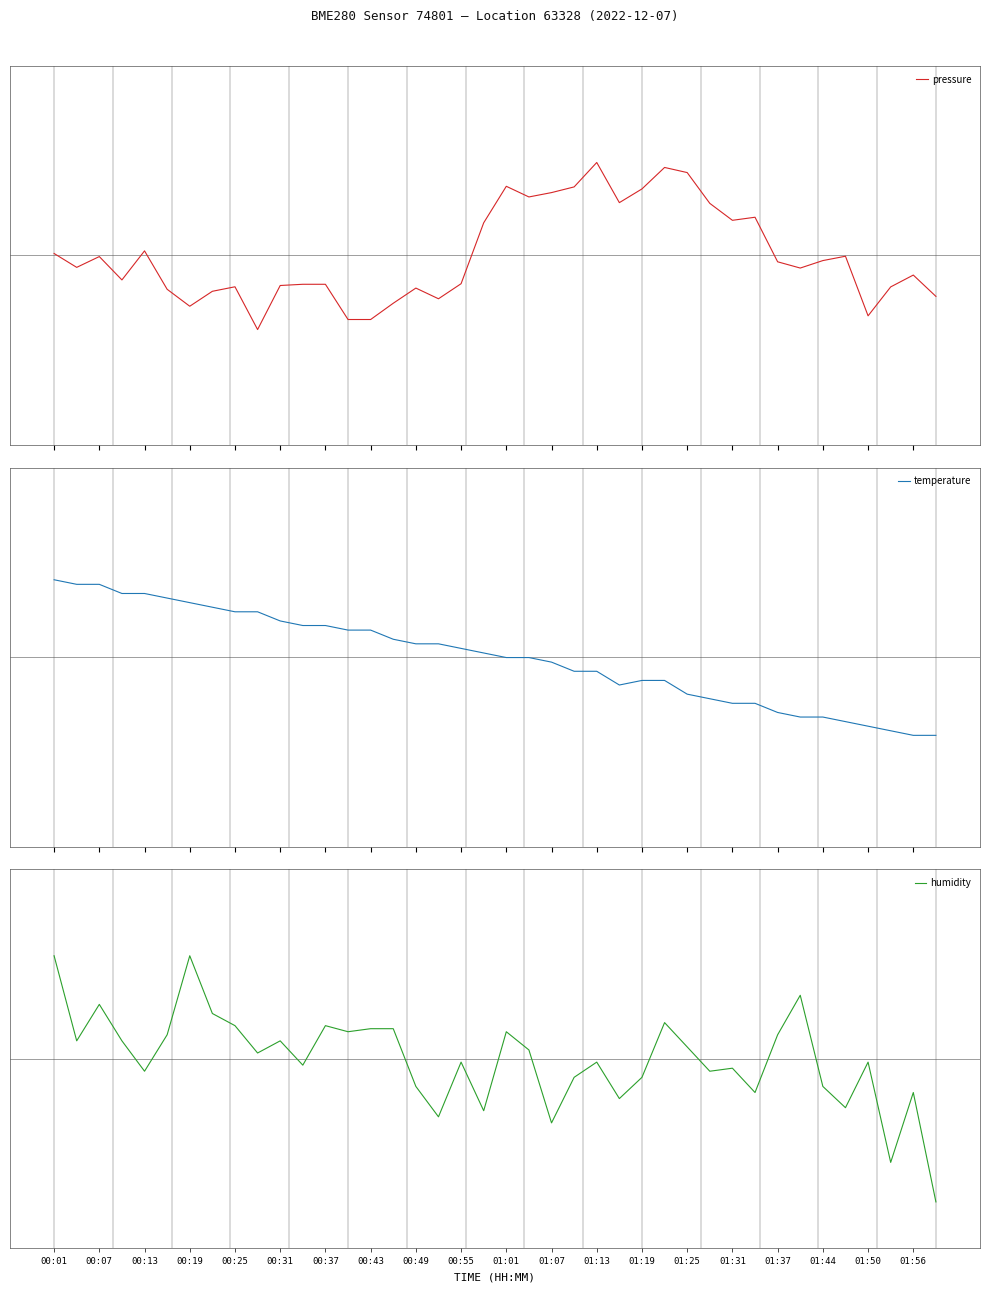

How many positive values does the pressure series have?

15